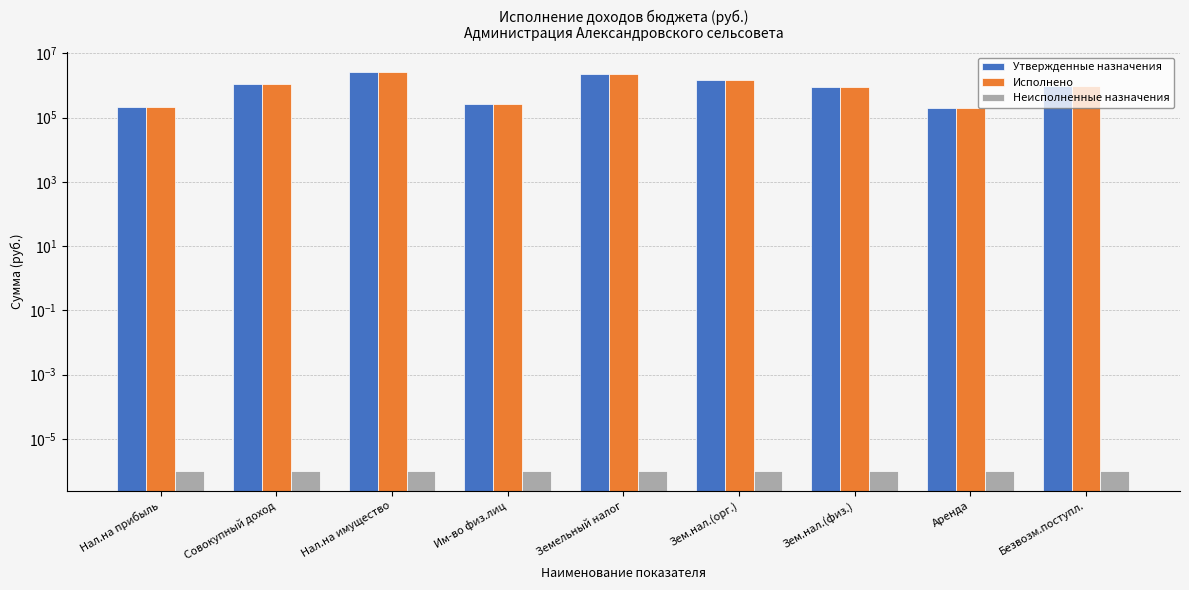

What is the label of the 6th bar from the right?

Им-во физ.лиц